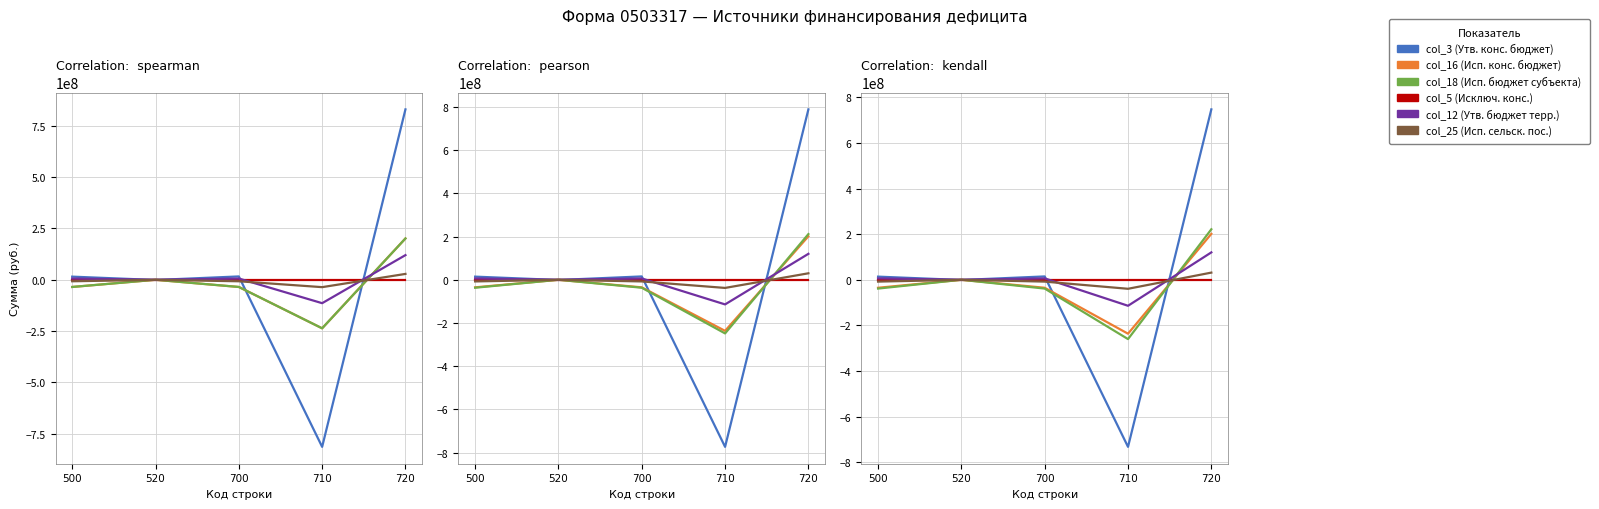

Which has a higher value, 520 or 710?

520